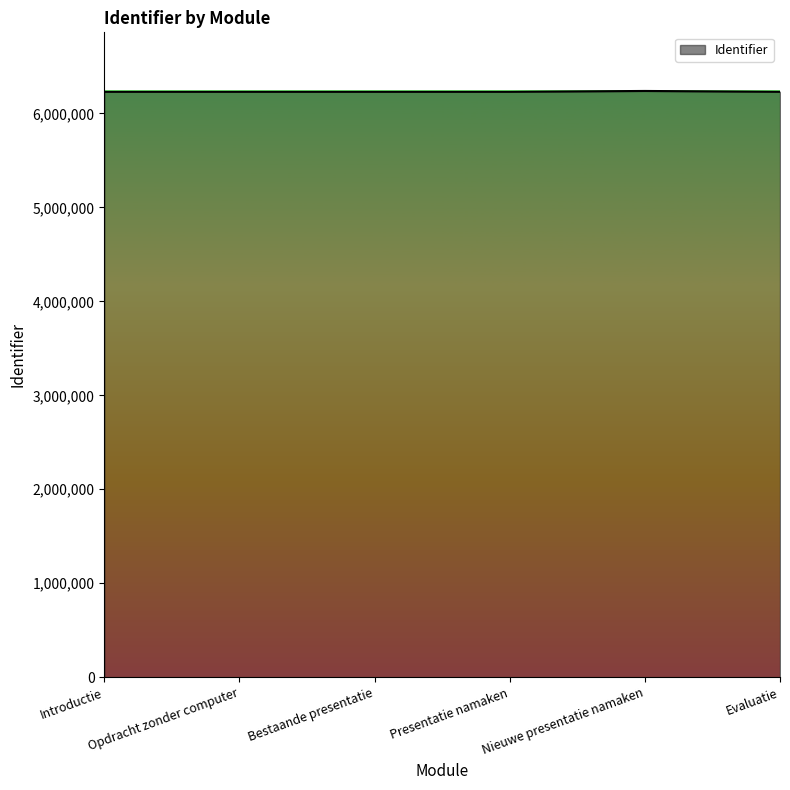

What is the greatest value displayed?

6239596